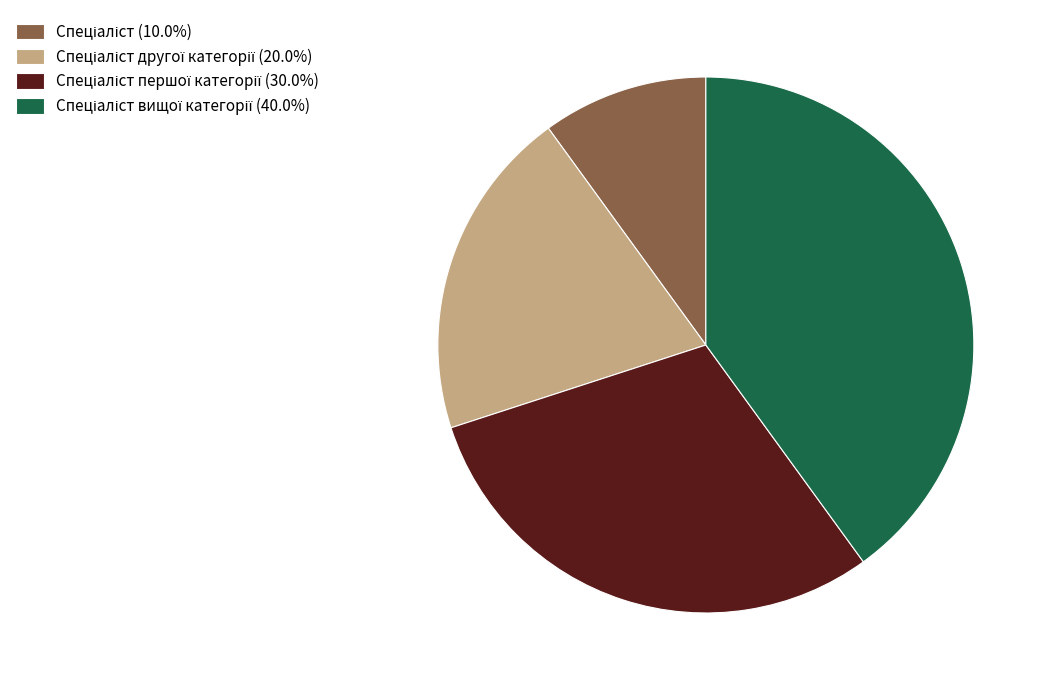

Does any single category account for the majority?

No